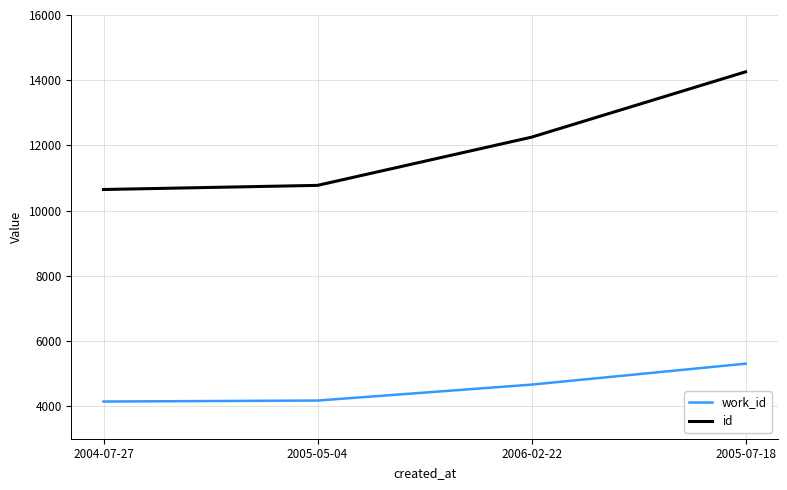

What is the spread (max minus min) of values at 2004-07-27?

6505